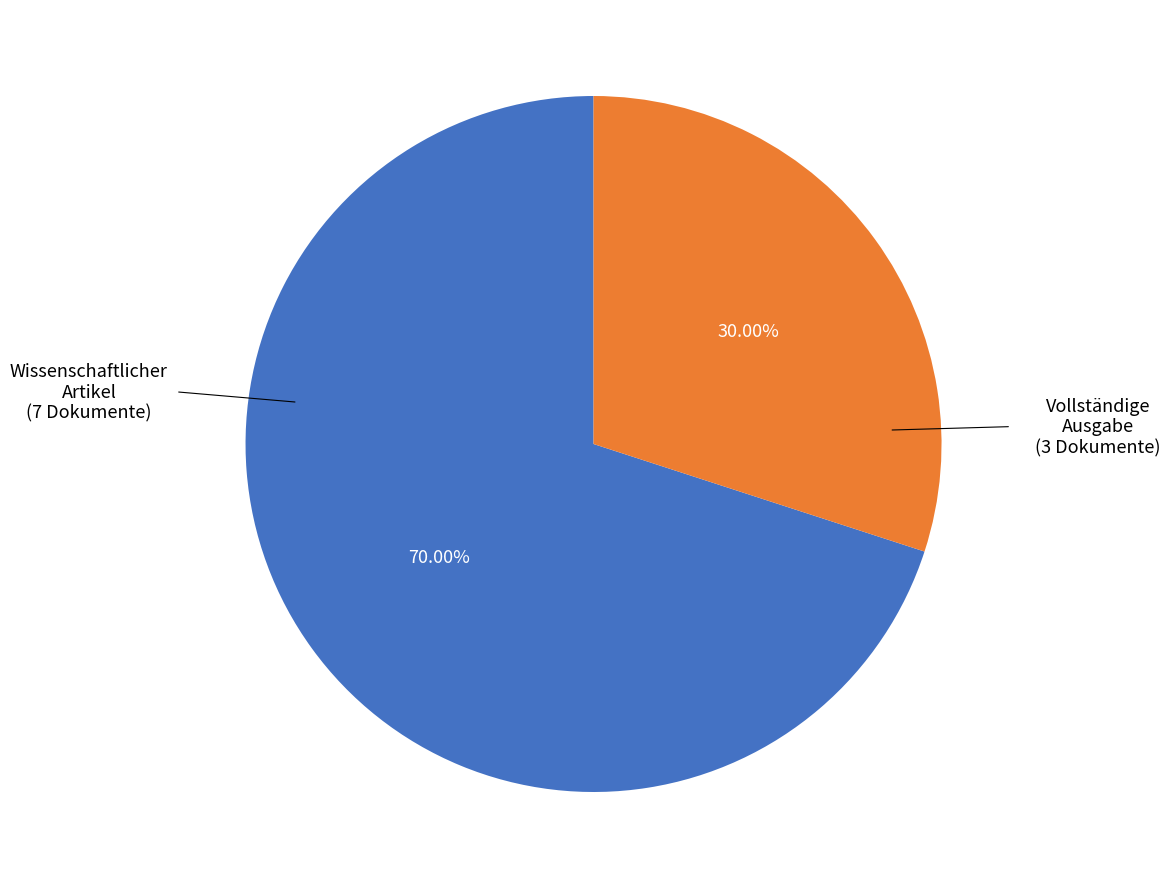

Count the number of slices in the pie.

2